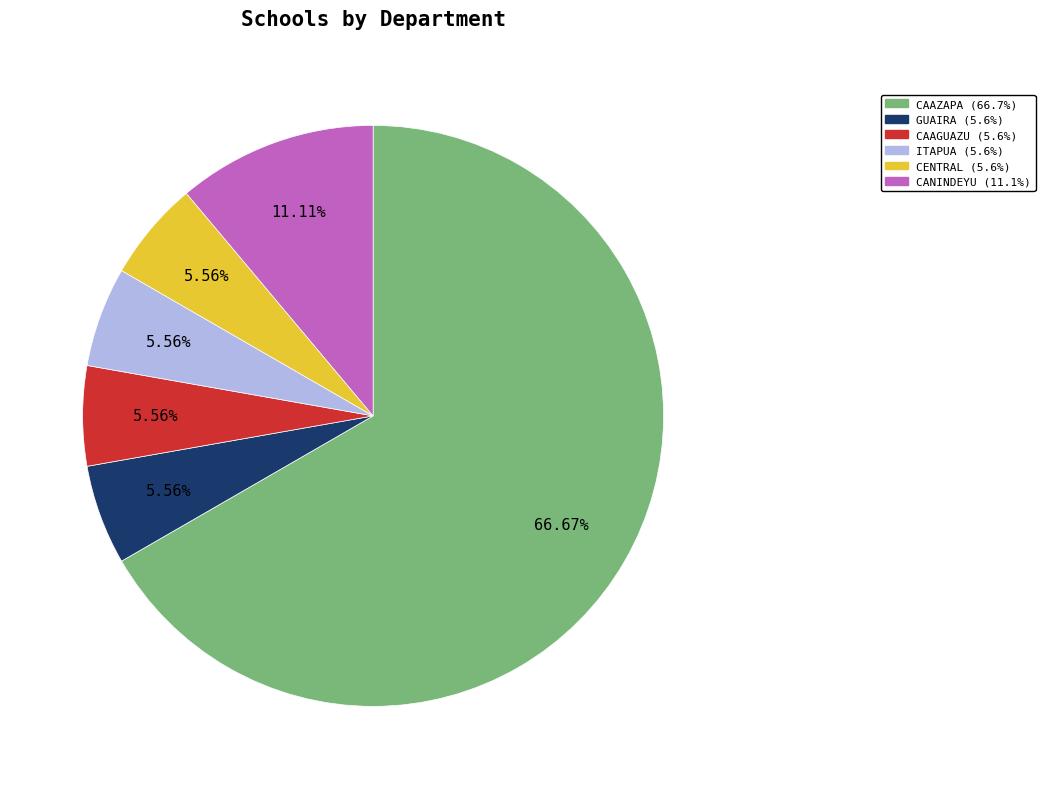

Is there any slice that represents more than half of the pie?

Yes